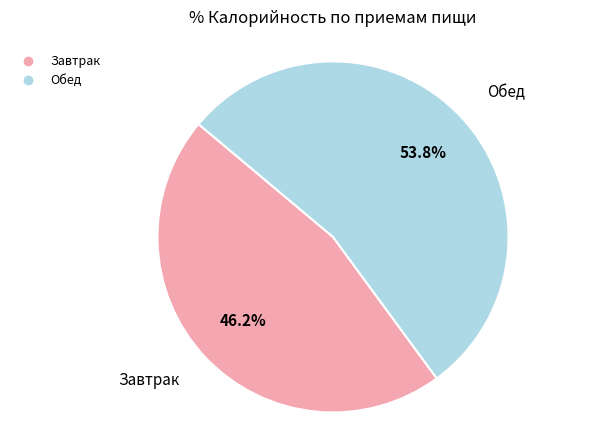

How many segments does this pie chart have?

2